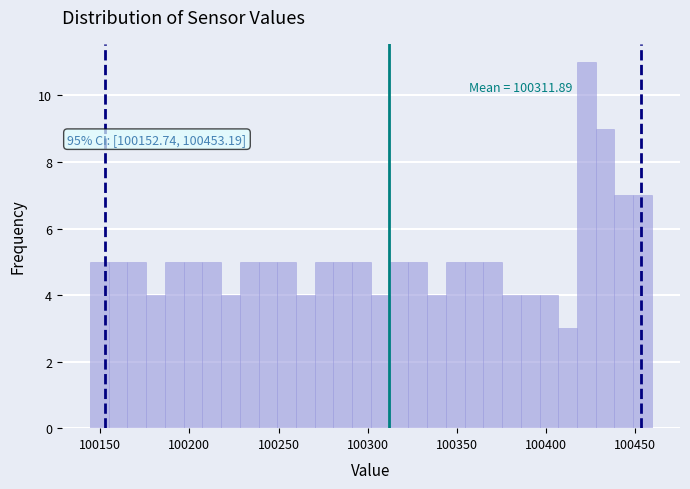

Read against the x-axis, roughly where is the centre of the tallest bar?

100425